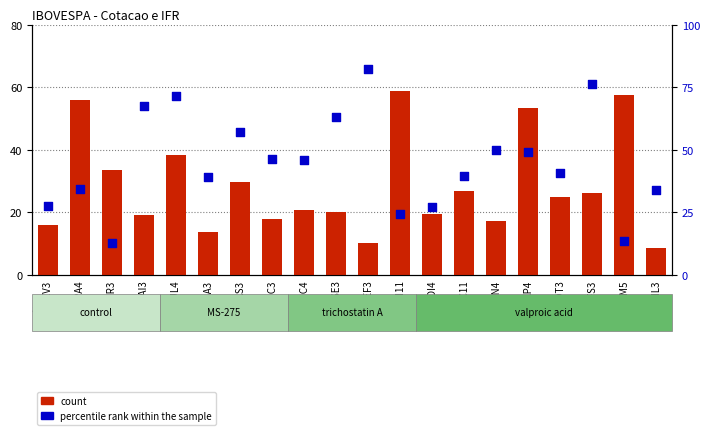

What is the total value across all series at B3SA3?

53.0